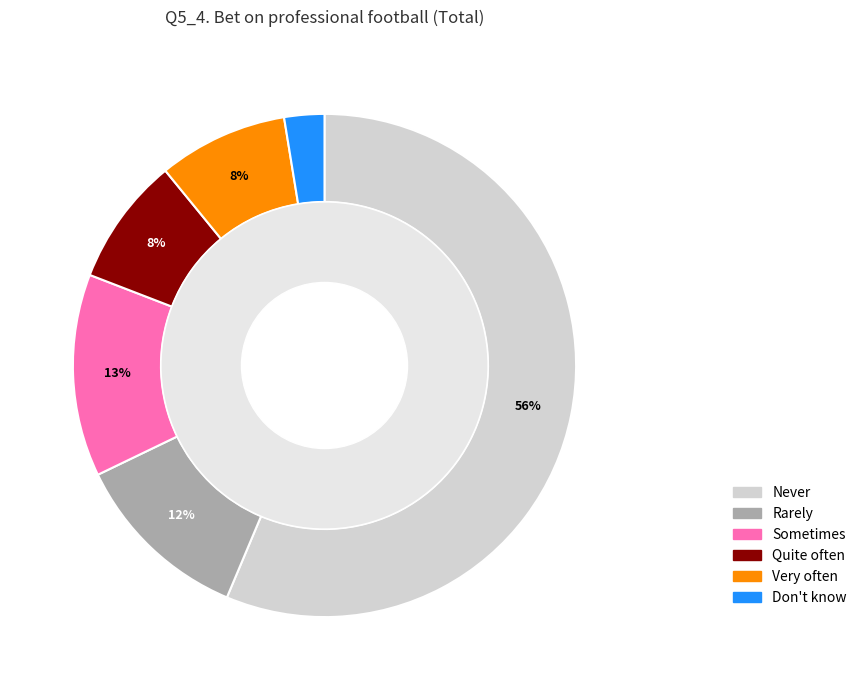

Count the number of slices in the pie.

6